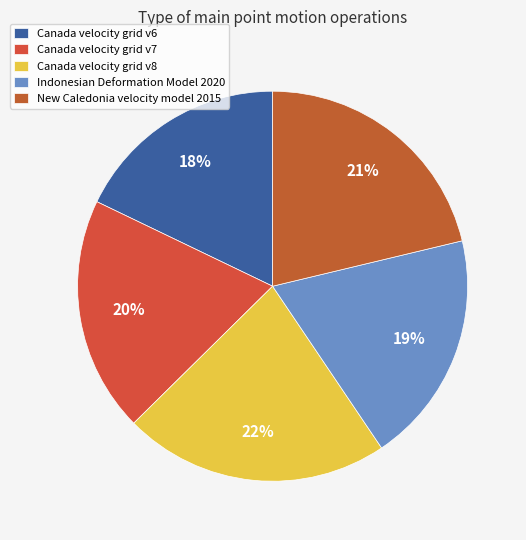

What percentage do Canada velocity grid v7 and Canada velocity grid v8 together represent?

41.6%